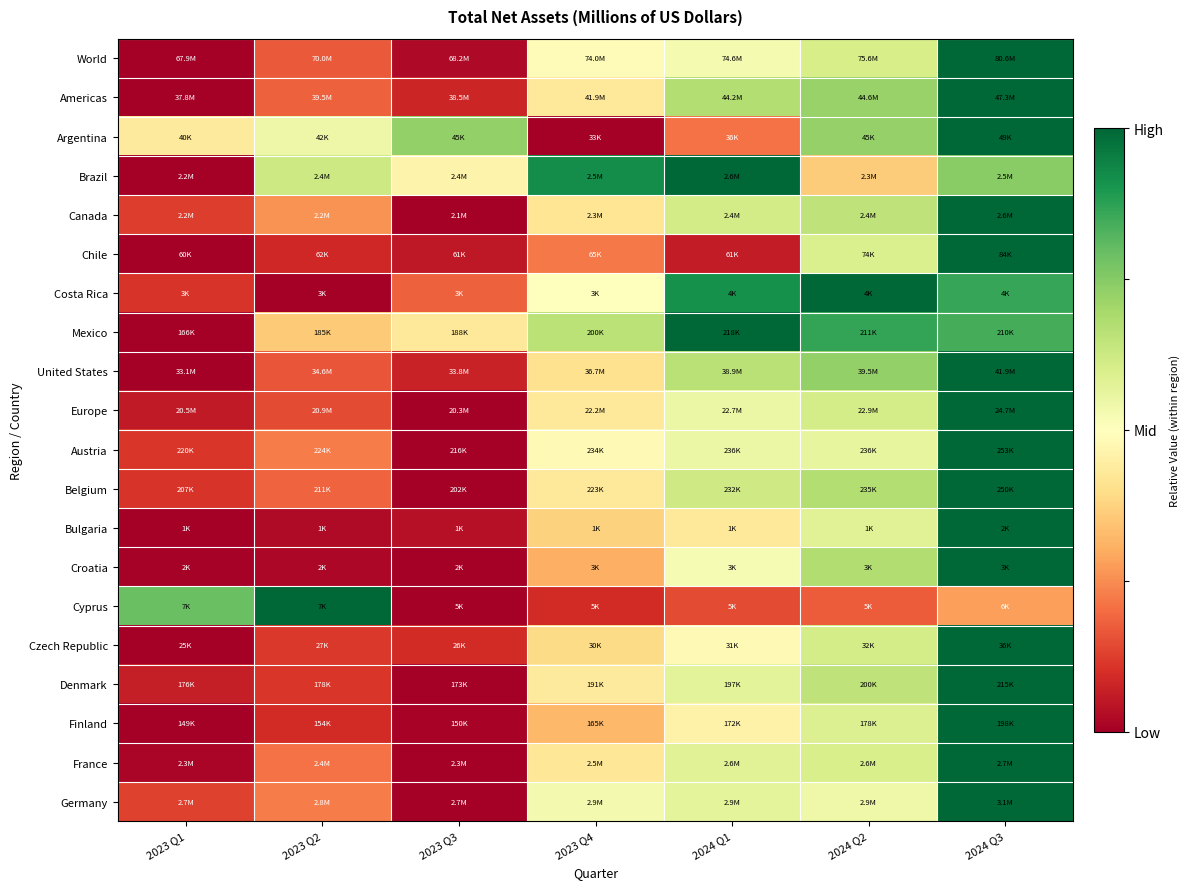

How many data points does each series have?

7